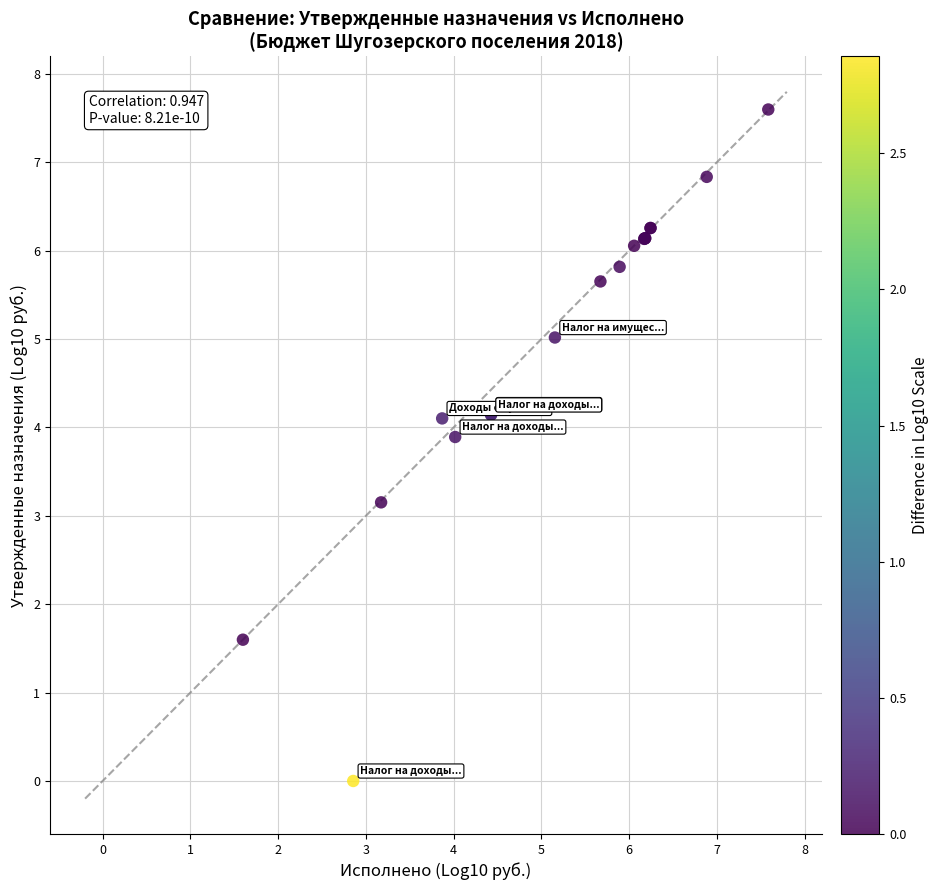

What Y value in the scatter plot is closest to 3?

3.2